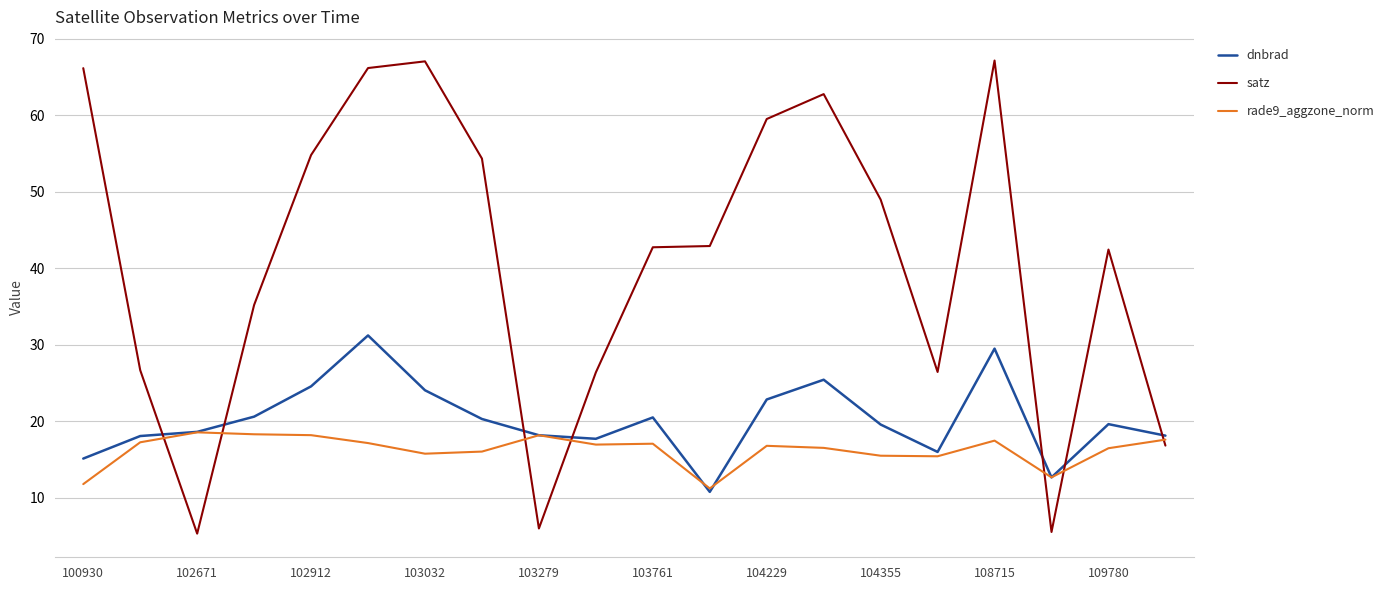

Which series has the largest total across all categories?

satz